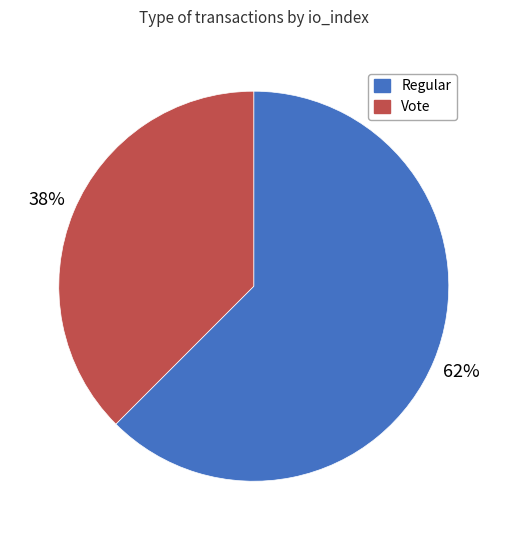

What percentage is the Regular slice, to the nearest percent?

62%